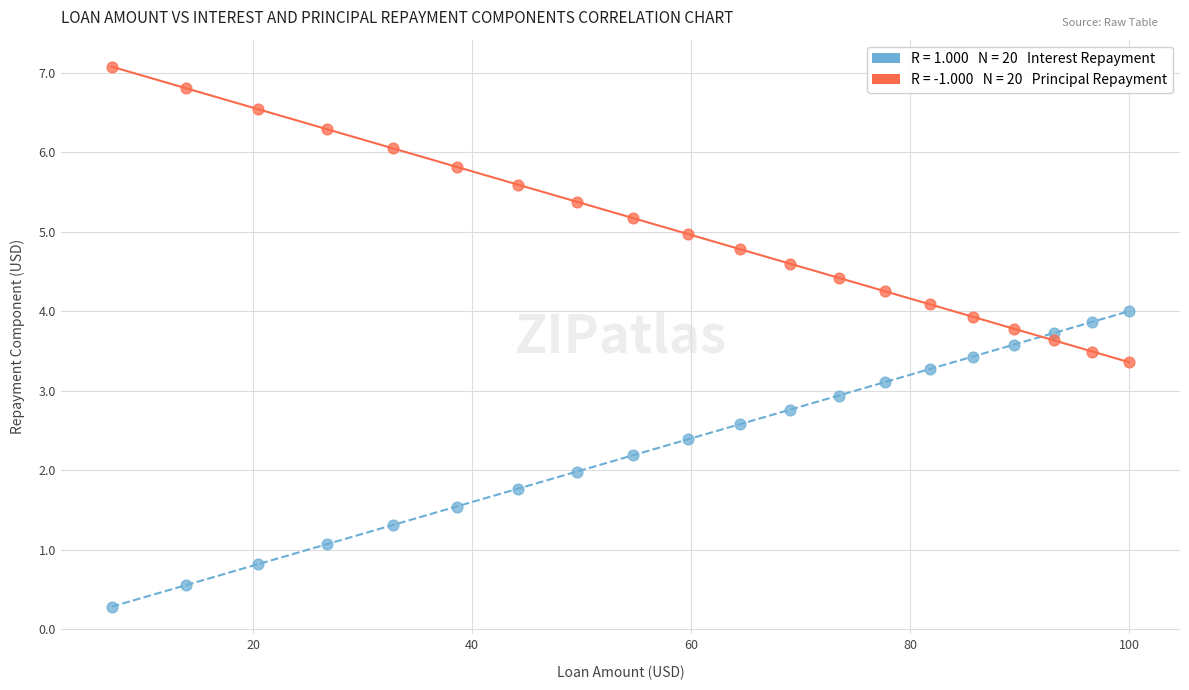

Across all data points, what is the range of Y values (max minus min)?

6.8